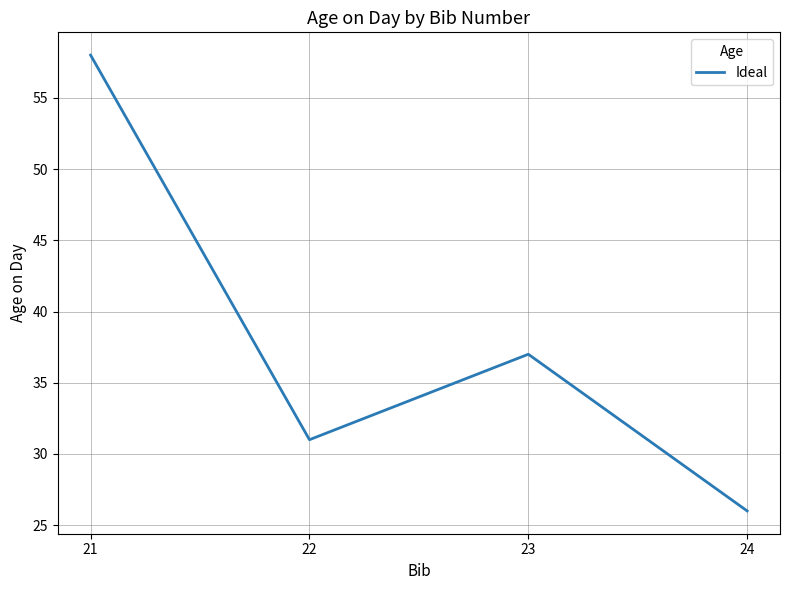

Rank the categories by value from highest to lowest.

21, 23, 22, 24